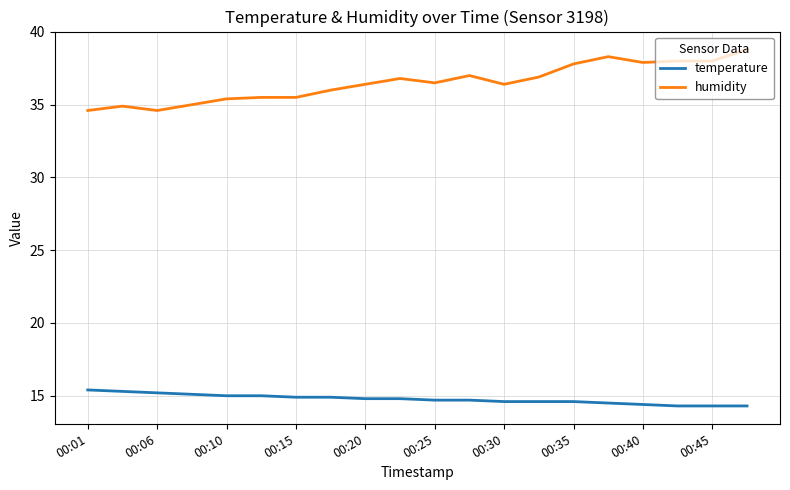

What is the smallest value displayed?

14.3